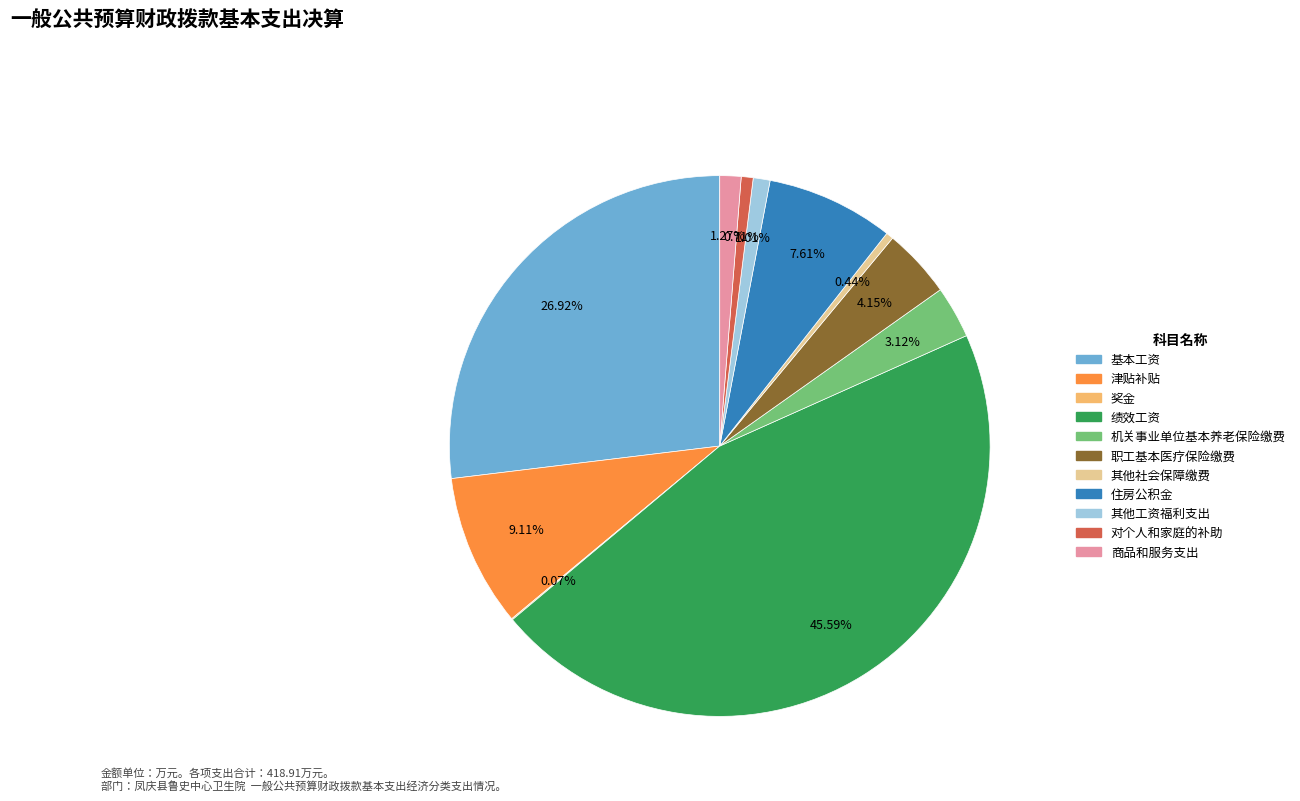

Which category has the biggest portion of the pie?

绩效工资